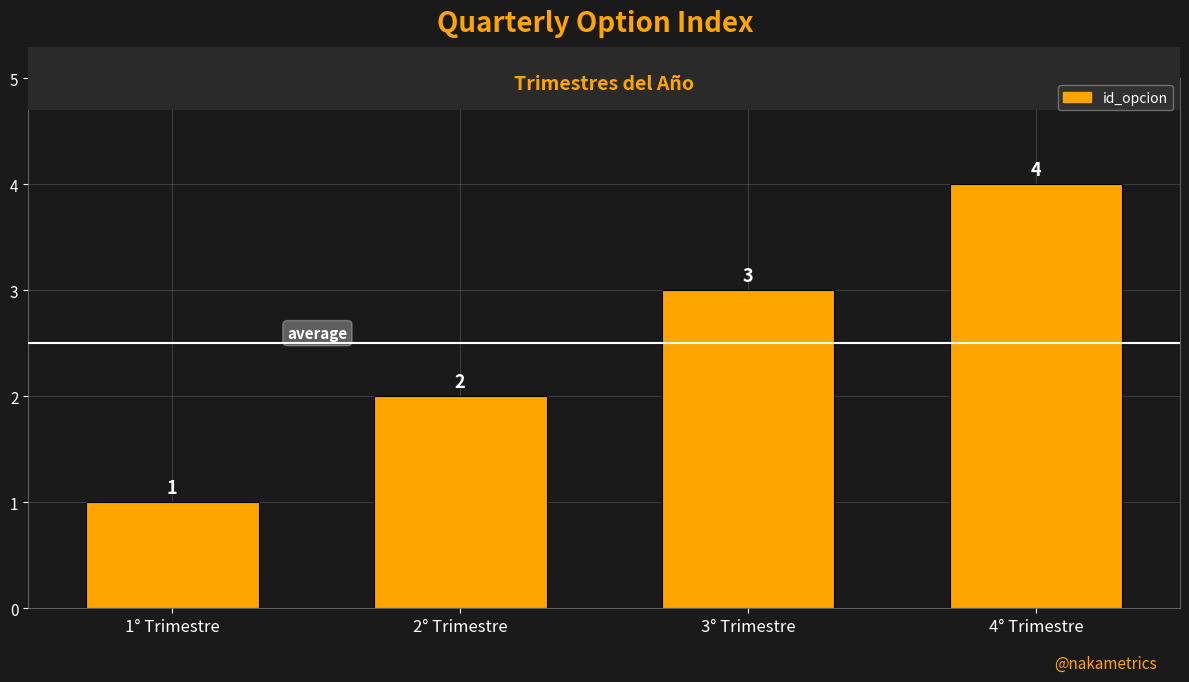

Are the bars horizontal?

No